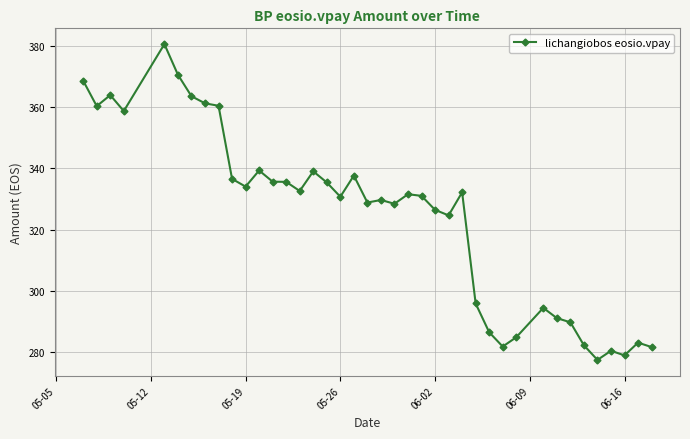

What is the difference between the maximum and second lowest values?

101.8